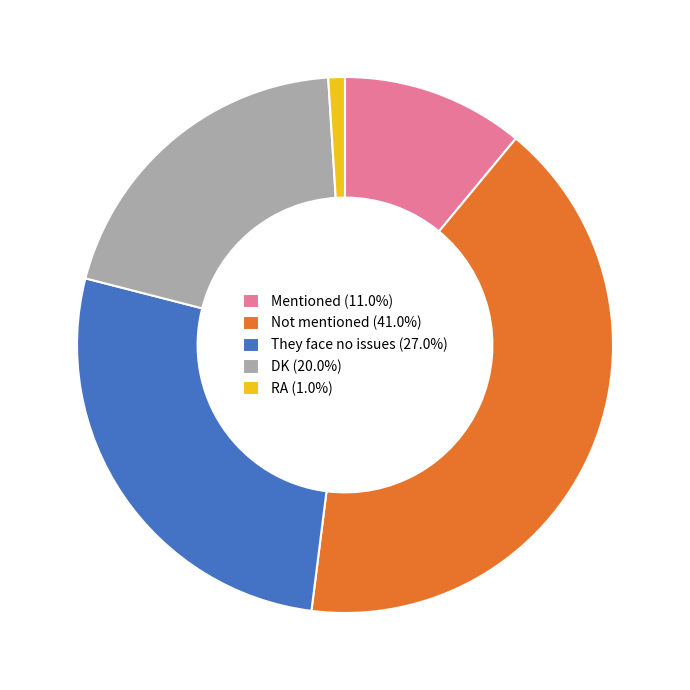

Is it true that Mentioned is 24% of the pie?

False